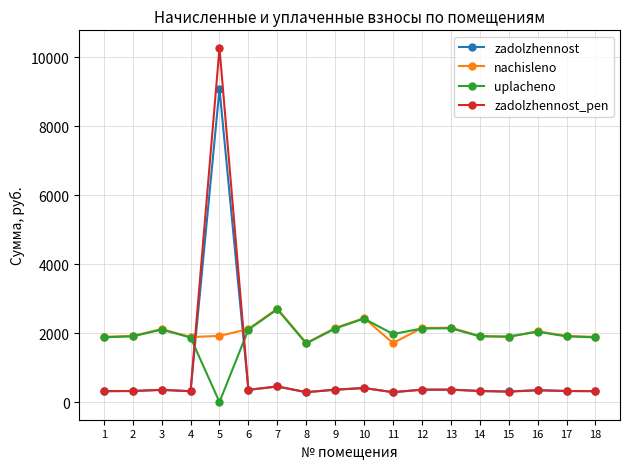

How many times do uplacheno and zadolzhennost_pen cross each other?

2